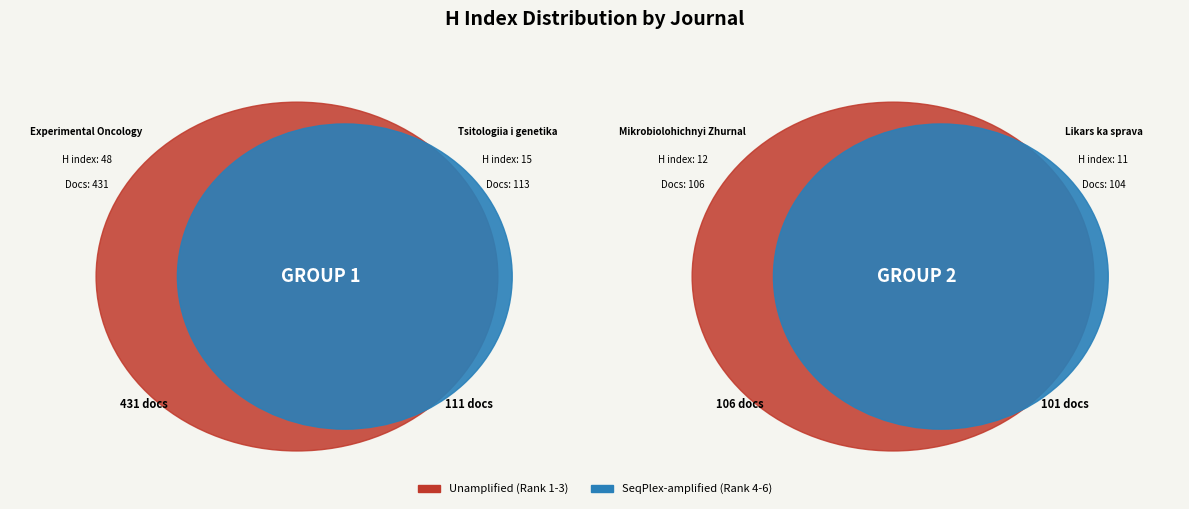

What percentage is the Likars ka sprava slice, to the nearest percent?

11%